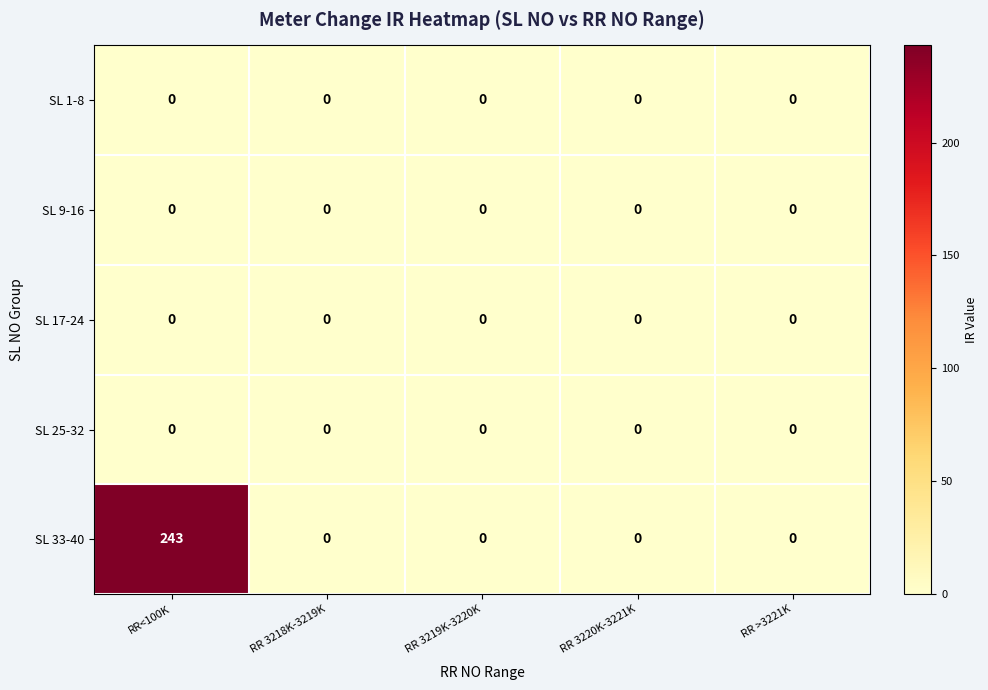

Is it true that SL 17-24 equals 0 at RR >3221K?

True